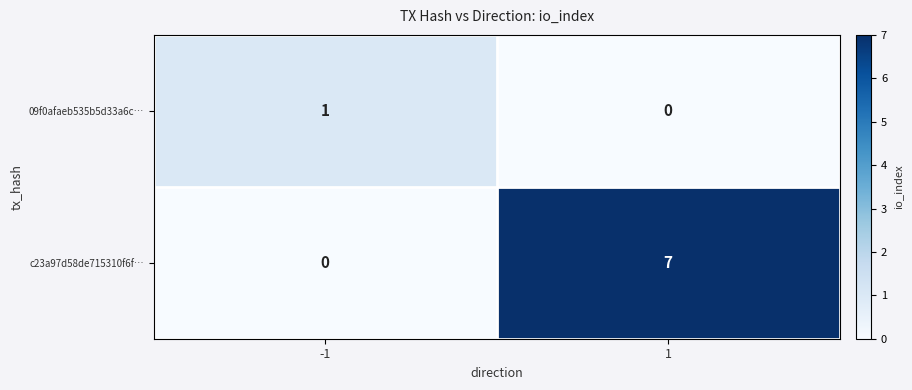

At which category is the sum across all series the highest?

1